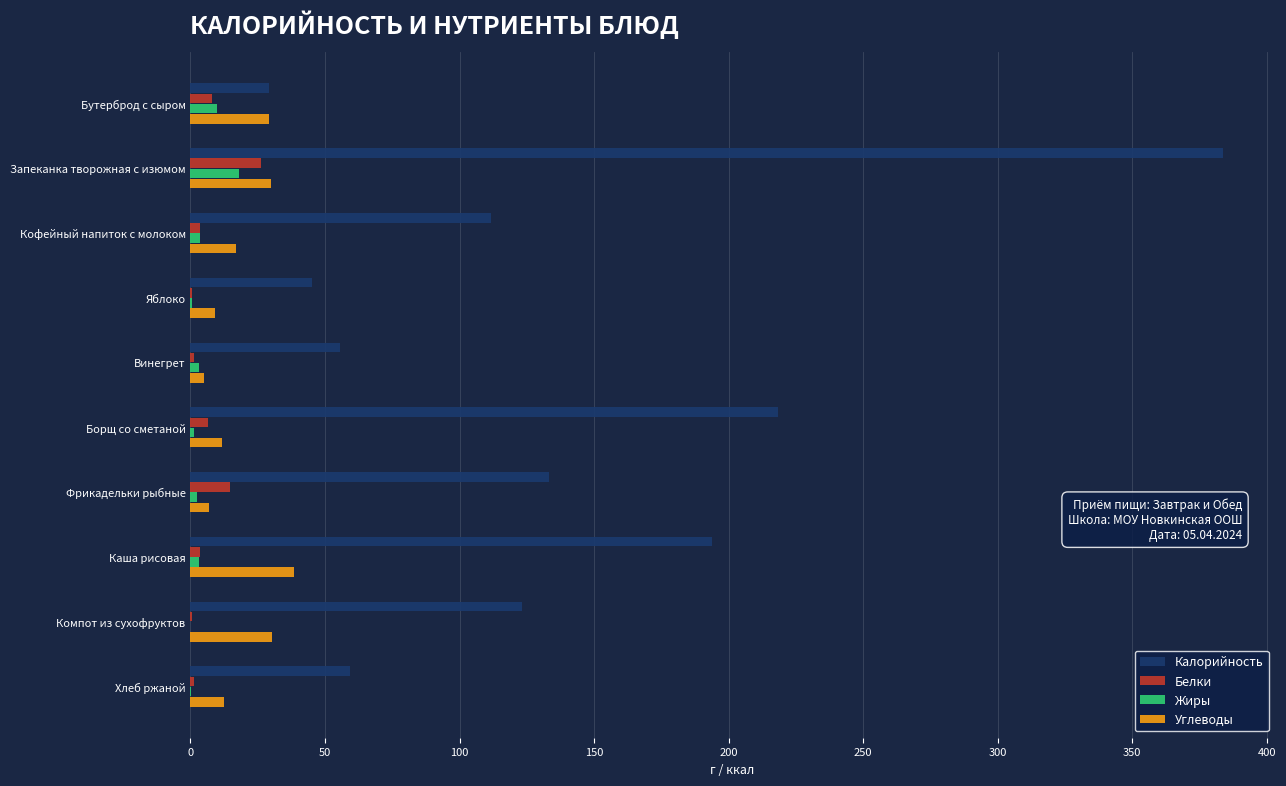

At which label does Жиры reach its peak?

Запеканка творожная с изюмом